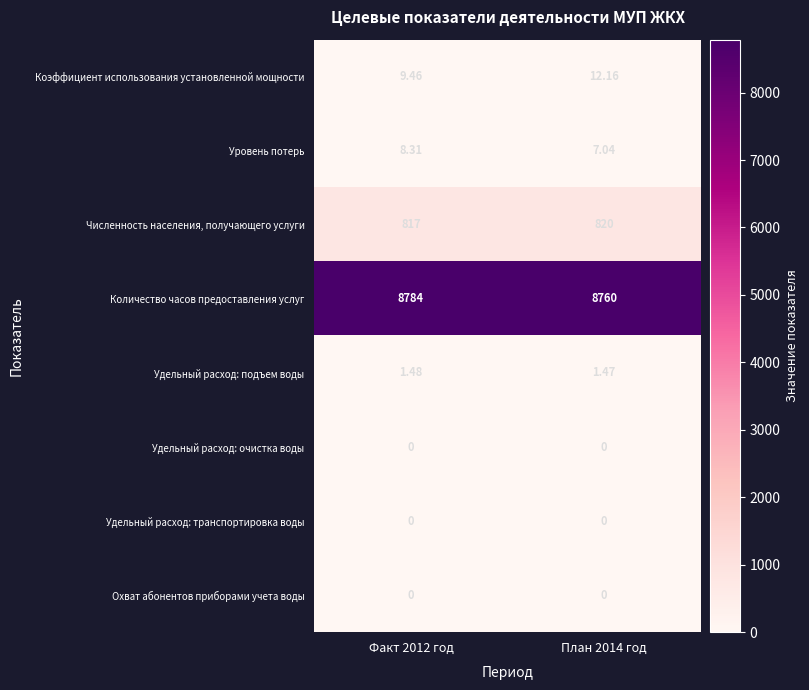

Which series has the largest range (max minus min)?

Количество часов предоставления услуг